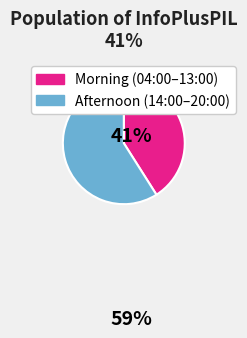

How many slices are in this pie chart?

2